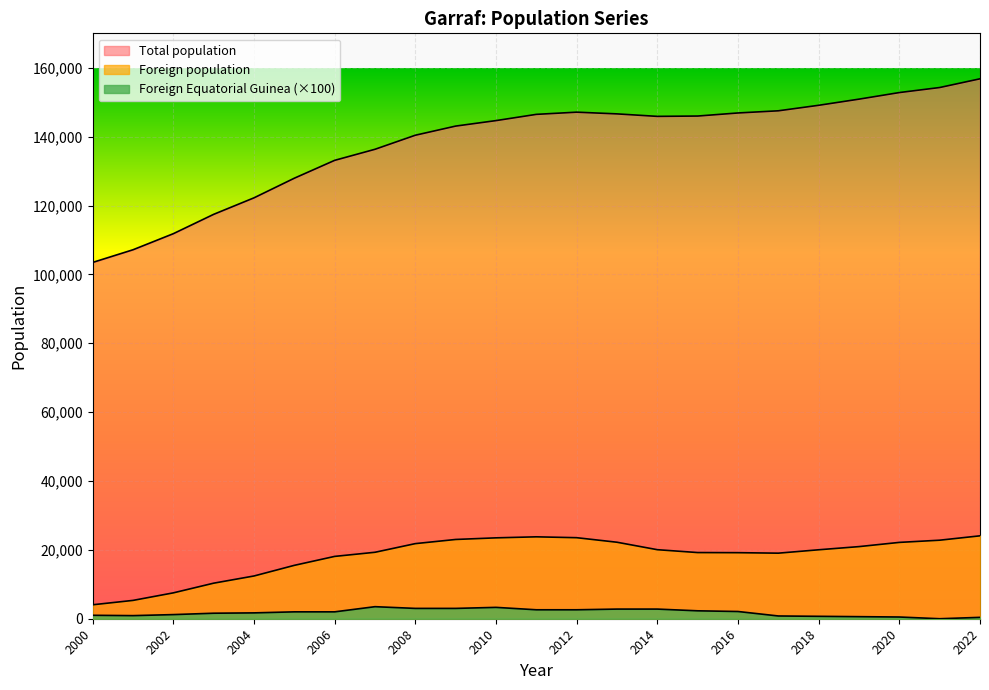

Is the value of Total population at 2003 greater than the value of Foreign population at 2014?

Yes